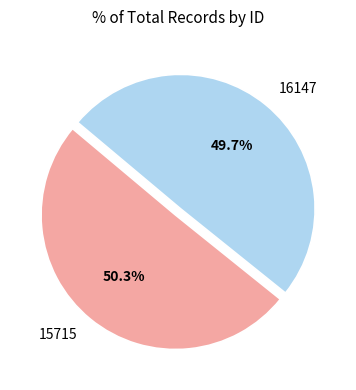

To the nearest percent, what portion does 15715 represent?

50%